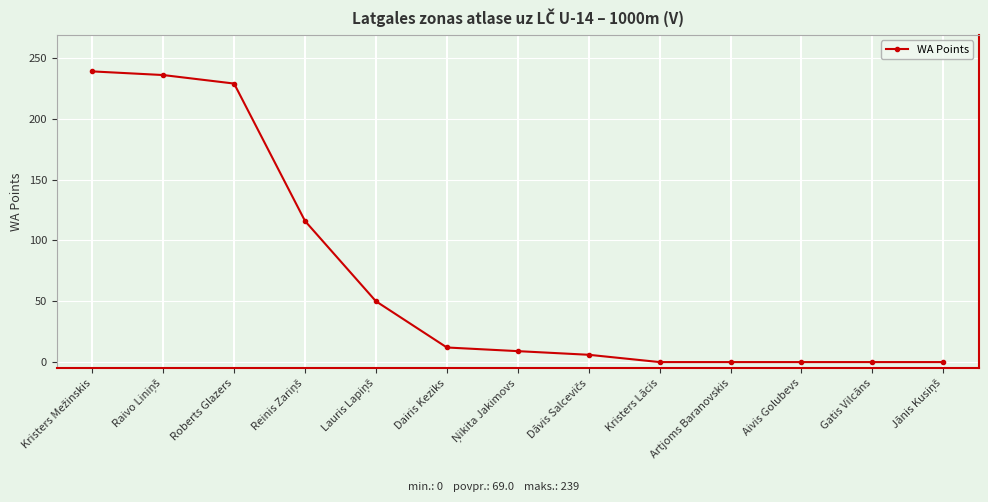

What position from the left is Artjoms Baranovskis?

10